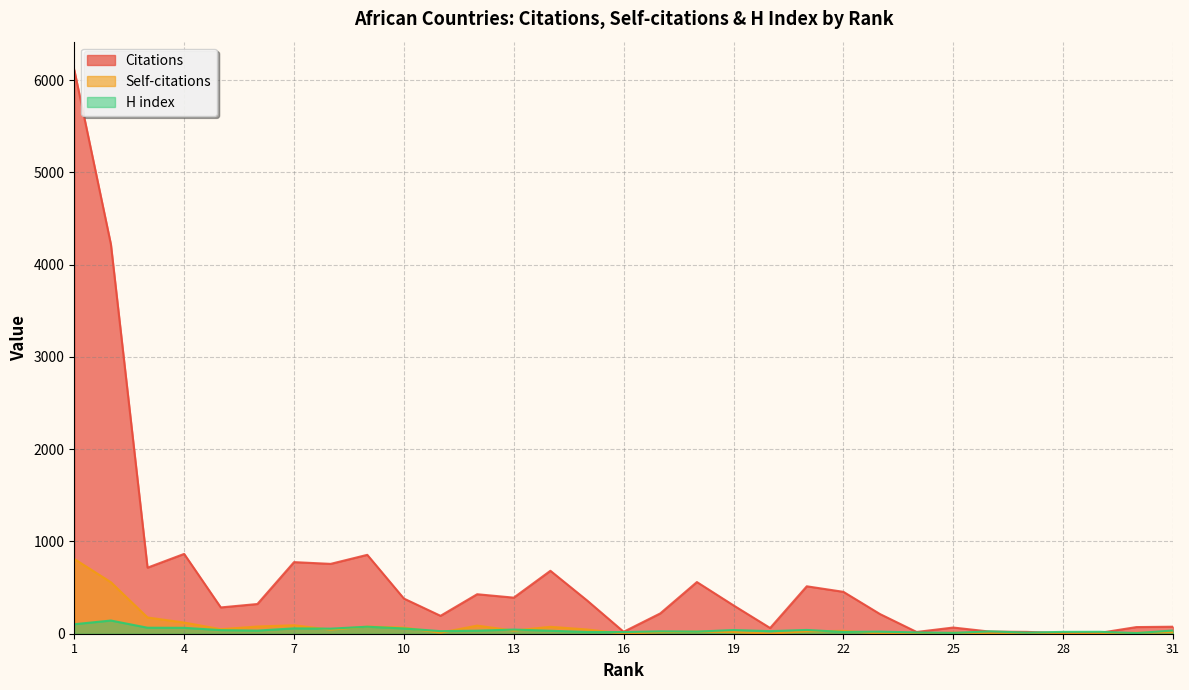

Is it true that Citations equals 716 at 3?

True